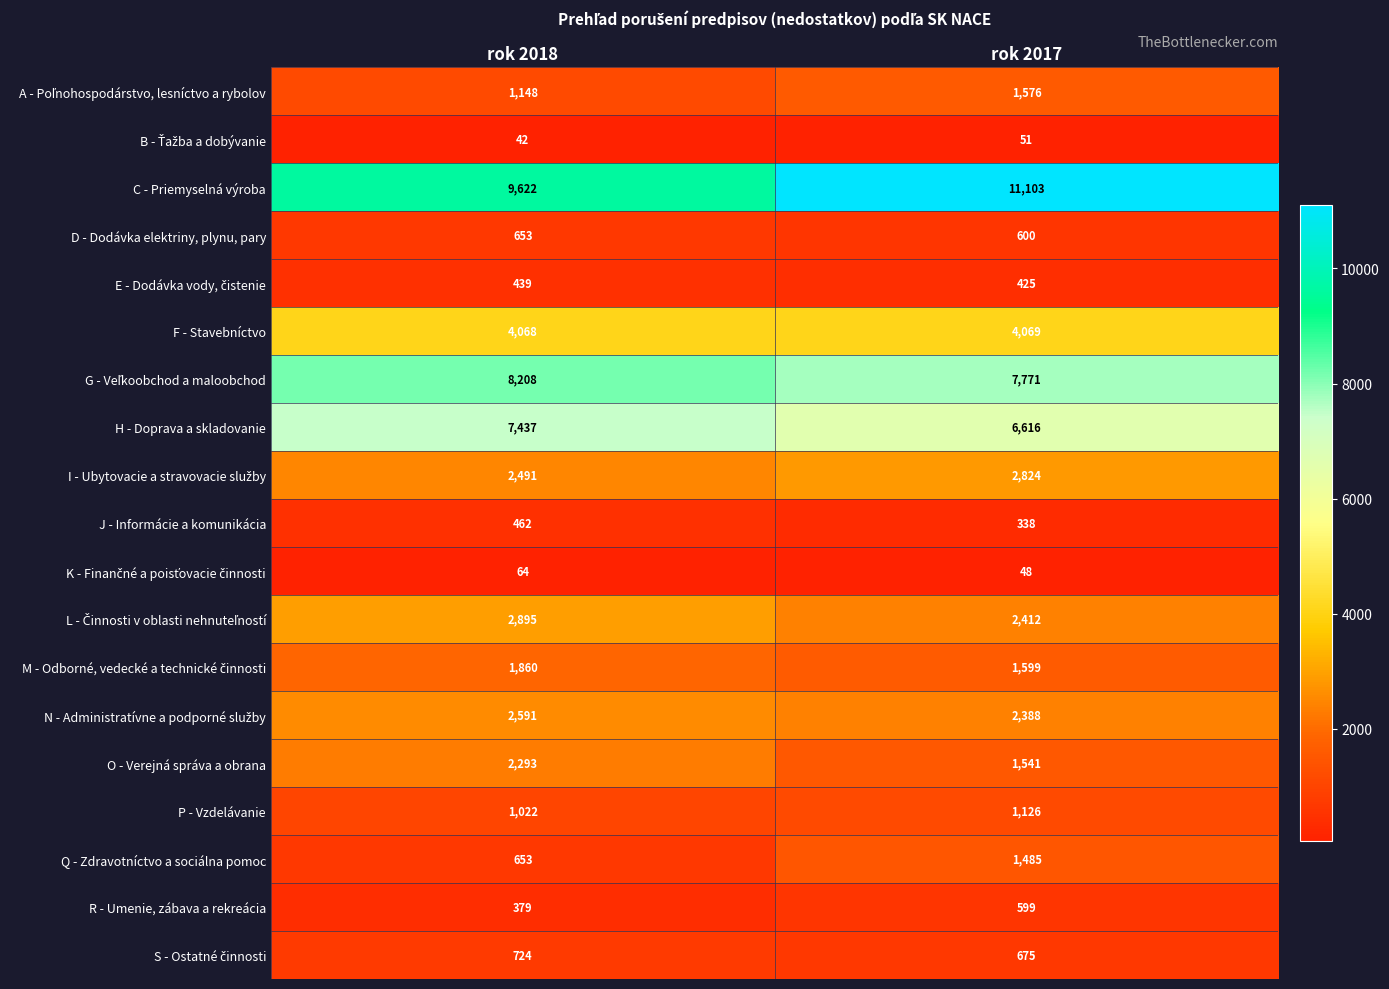

What is the difference between the C - Priemyselná výroba values at rok 2017 and rok 2018?

1481